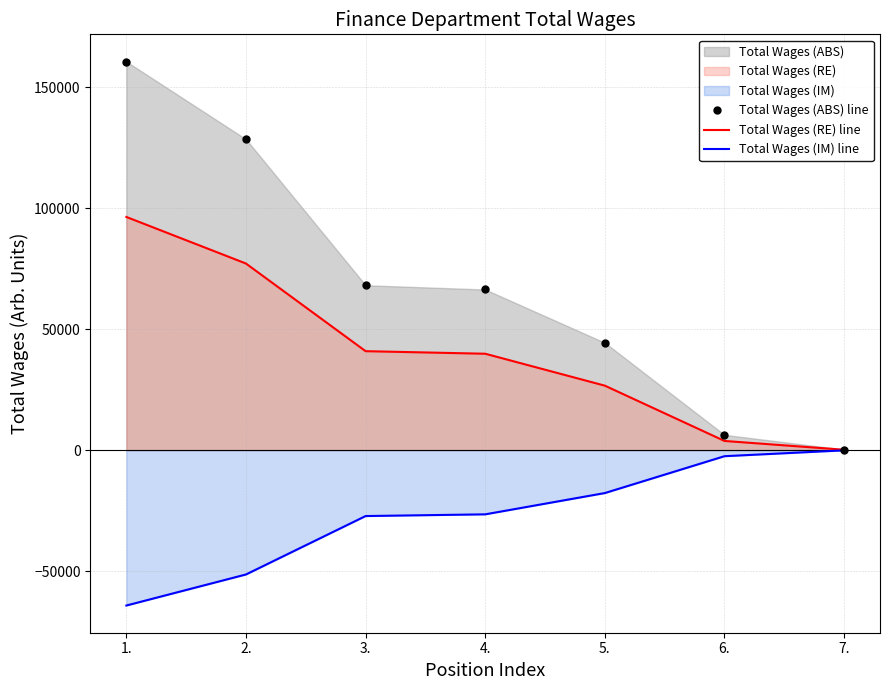

What is the lowest value of the Total Wages (ABS) line series?

240.0